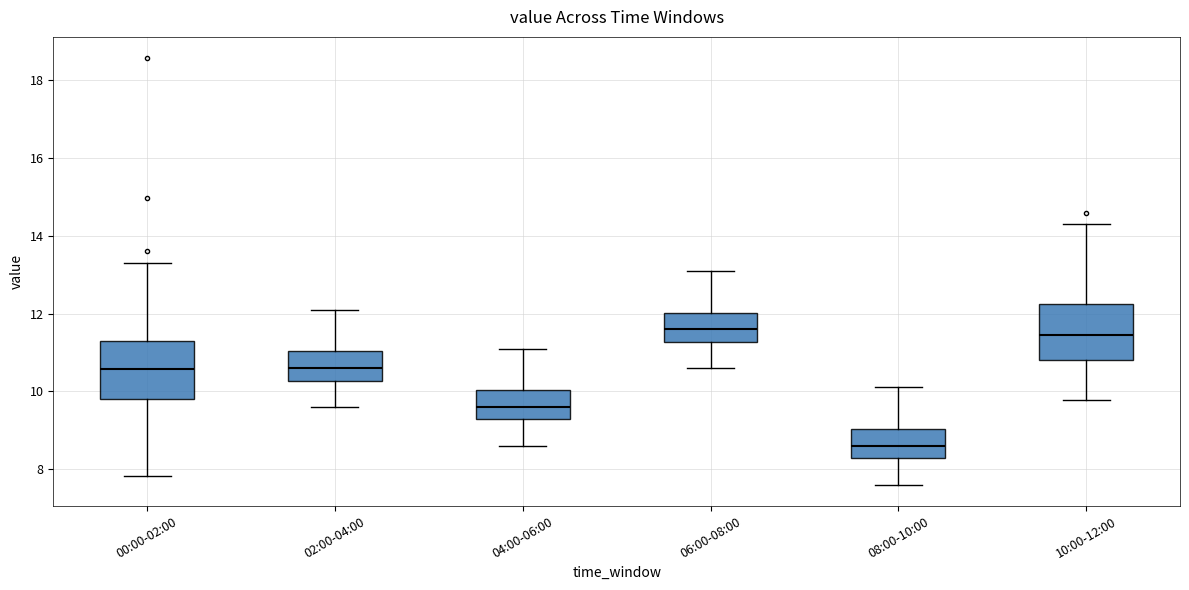

Reading left to right, read every box against the y-axis: the position of its median line, the range the box covers, and the ends of its whiskers. The values are not printed on the chart, so give them approximately, as read against the axis.

00:00-02:00: median 10.6, box 9.8 to 11.2, whiskers 7.8 to 13.4
02:00-04:00: median 10.6, box 10.2 to 11.0, whiskers 9.6 to 12.2
04:00-06:00: median 9.6, box 9.2 to 10.0, whiskers 8.6 to 11.2
06:00-08:00: median 11.6, box 11.2 to 12.0, whiskers 10.6 to 13.2
08:00-10:00: median 8.6, box 8.2 to 9.0, whiskers 7.6 to 10.2
10:00-12:00: median 11.4, box 10.8 to 12.2, whiskers 9.8 to 14.4